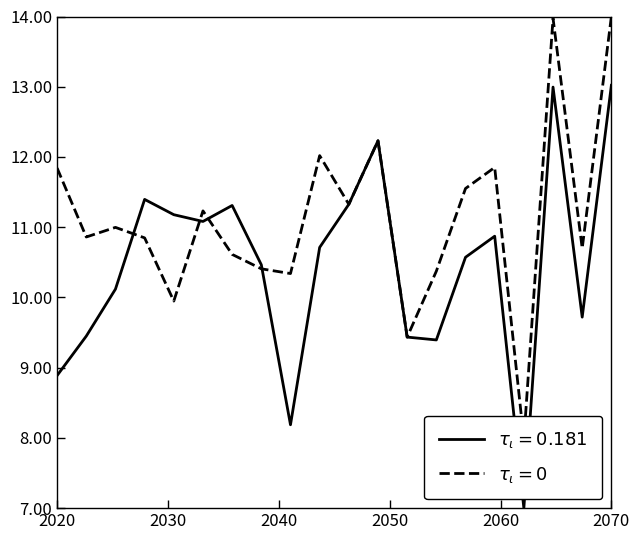

Between 0 and 26, which is larger?

26